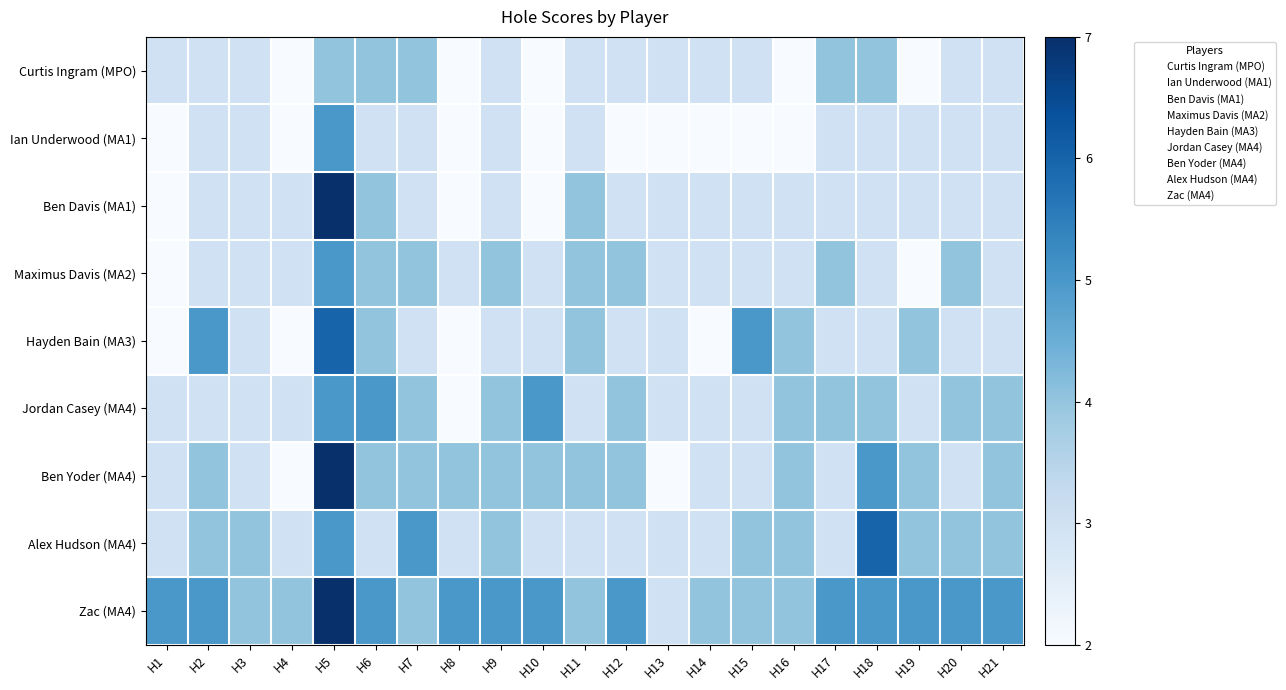

What is the maximum value shown in the chart?

7